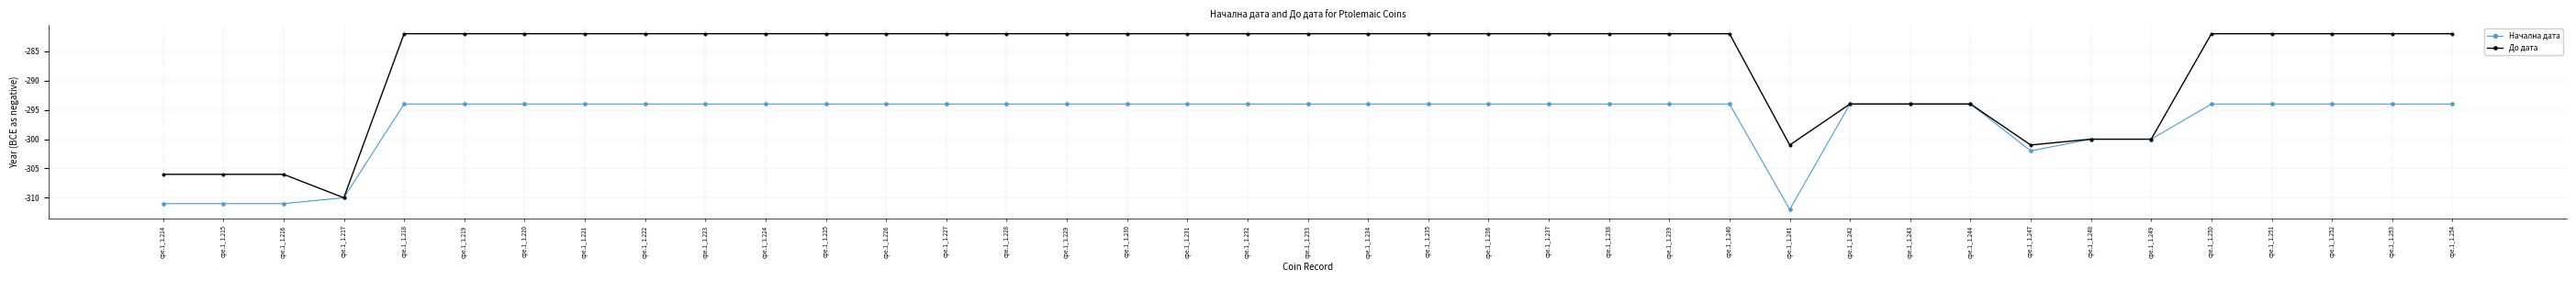

Read the Начална дата value at cpe.1_1.214, to the nearest 10.

-310